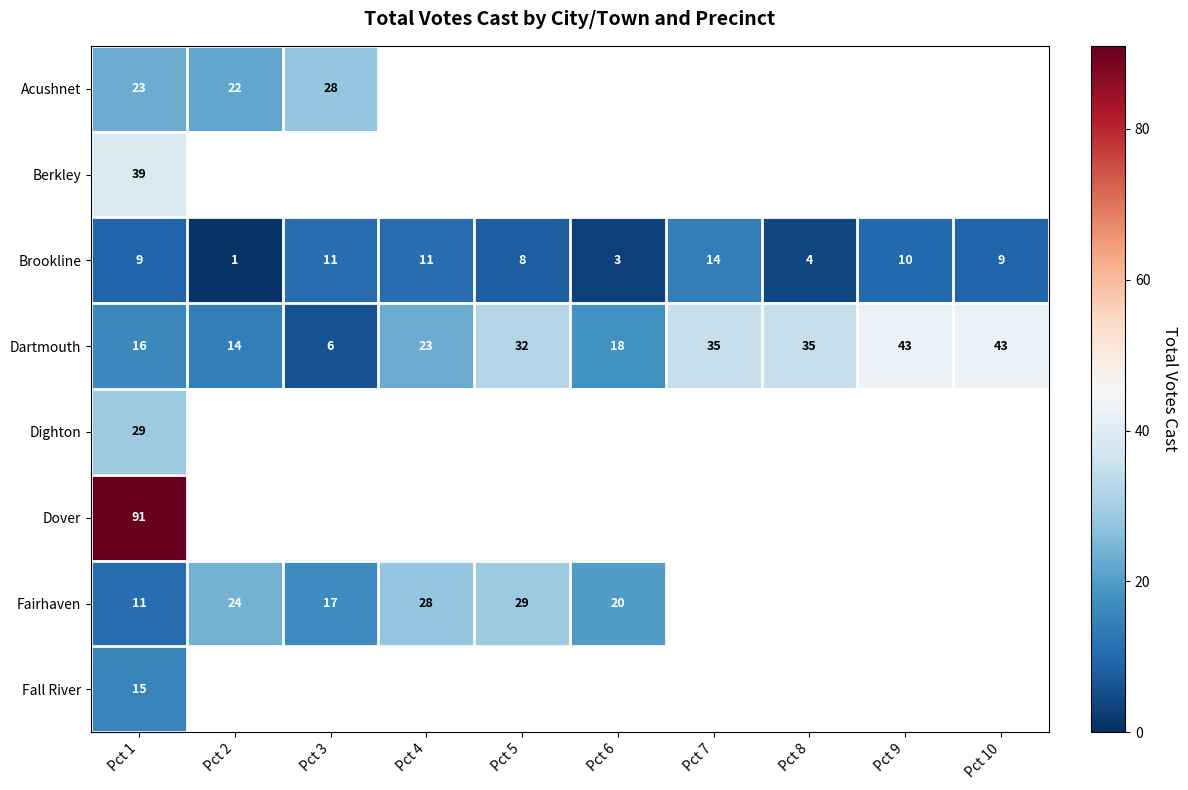

True or false: Dartmouth has a value of 21 at Pct 10.

False